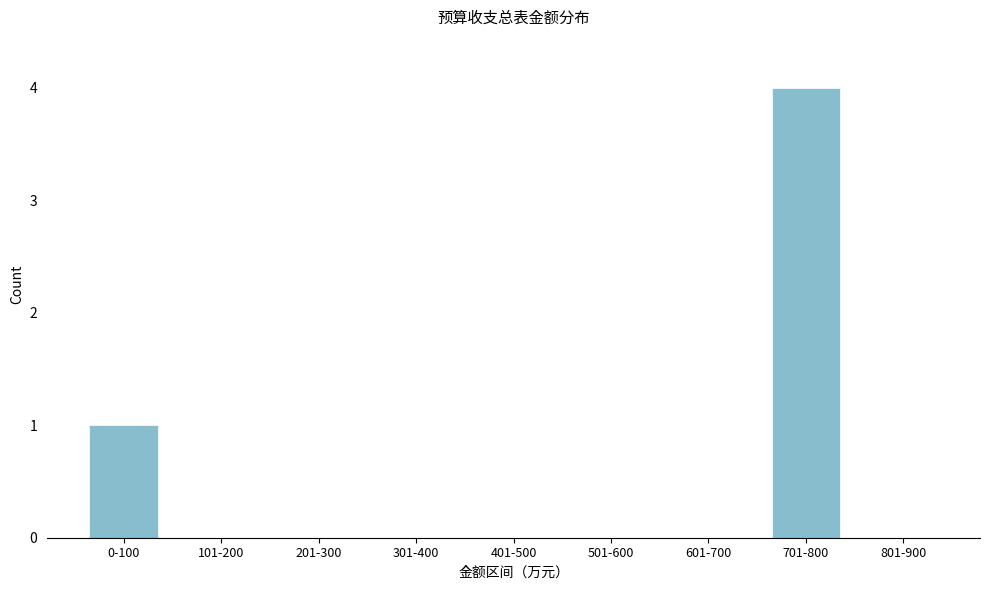

Reading right to left, list all the values displayed in this chart.

801-900=0	701-800=4	601-700=0	501-600=0	401-500=0	301-400=0	201-300=0	101-200=0	0-100=1